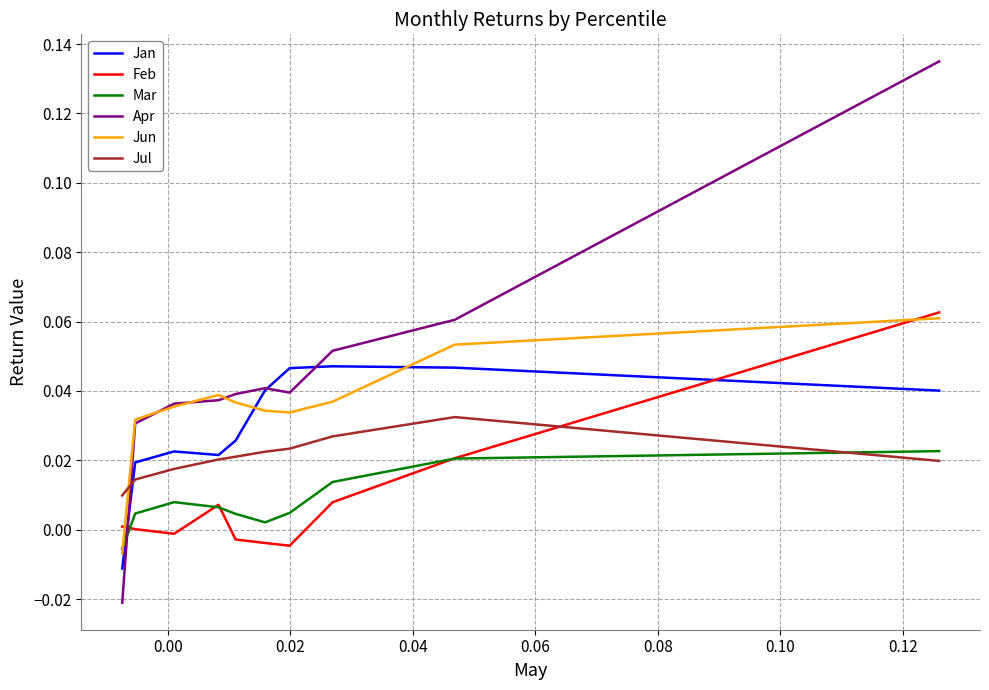

Which series has the widest spread of values?

Apr